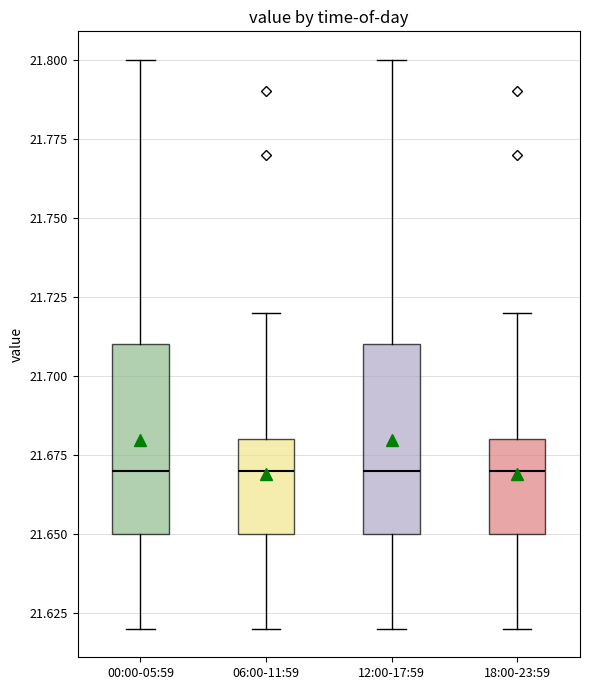

Reading left to right, read every box against the y-axis: the position of its median line, the range the box covers, and the ends of its whiskers. The values are not printed on the chart, so give them approximately, as read against the axis.

00:00-05:59: median 21.67, box 21.65 to 21.71, whiskers 21.62 to 21.80
06:00-11:59: median 21.67, box 21.65 to 21.68, whiskers 21.62 to 21.72
12:00-17:59: median 21.67, box 21.65 to 21.71, whiskers 21.62 to 21.80
18:00-23:59: median 21.67, box 21.65 to 21.68, whiskers 21.62 to 21.72